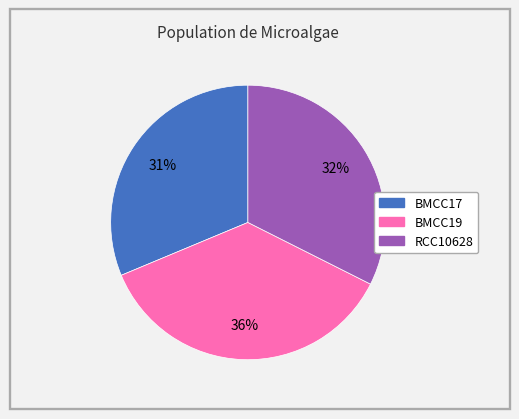

To the nearest percent, what is the difference between the BMCC17 and RCC10628 slice percentages?

1%